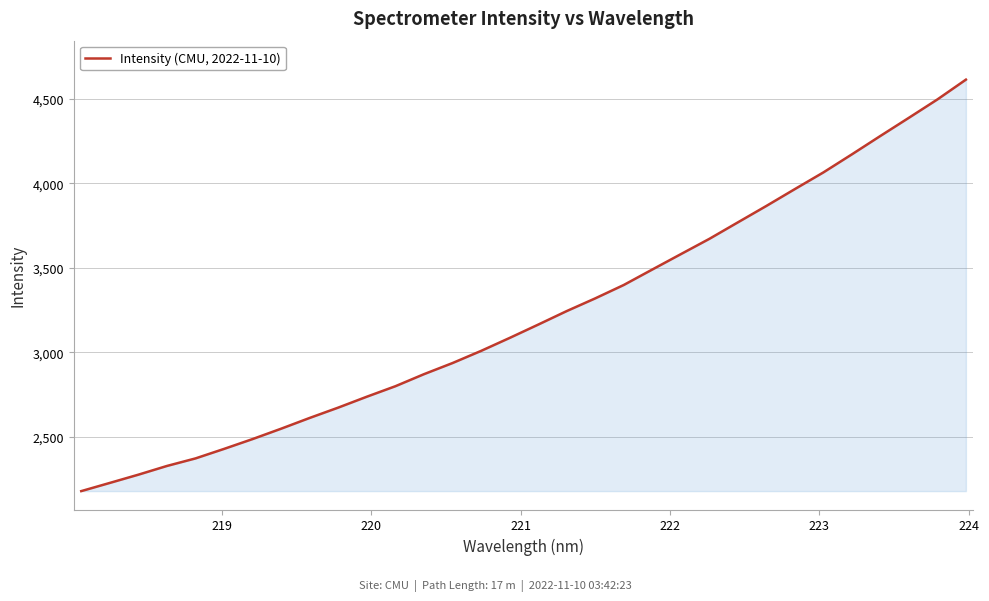

What is the difference between the maximum and minimum values?

2435.8